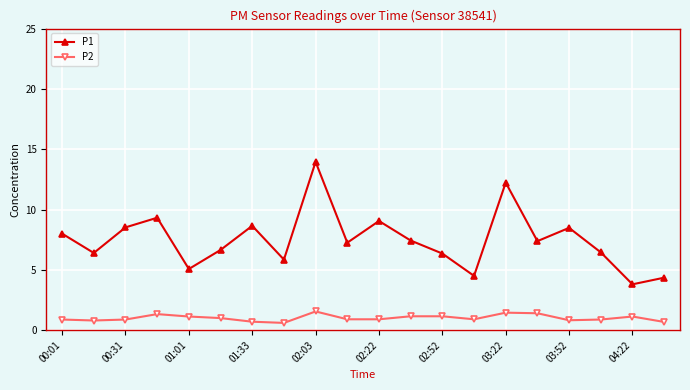

Which series has the largest range (max minus min)?

P1